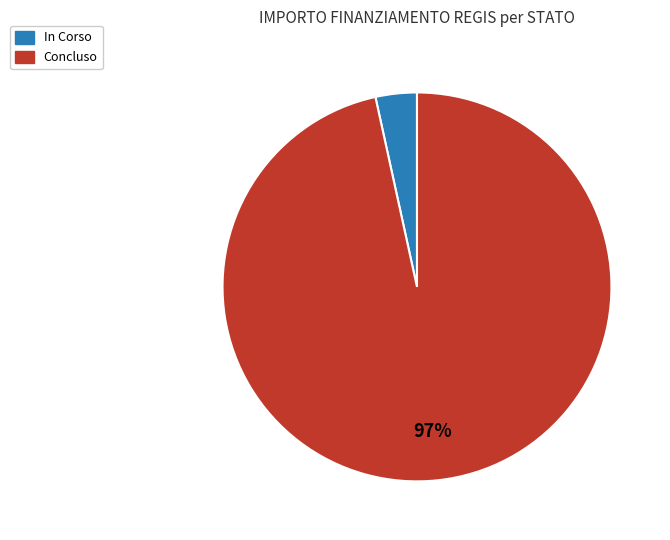

Is there any slice that represents more than half of the pie?

Yes